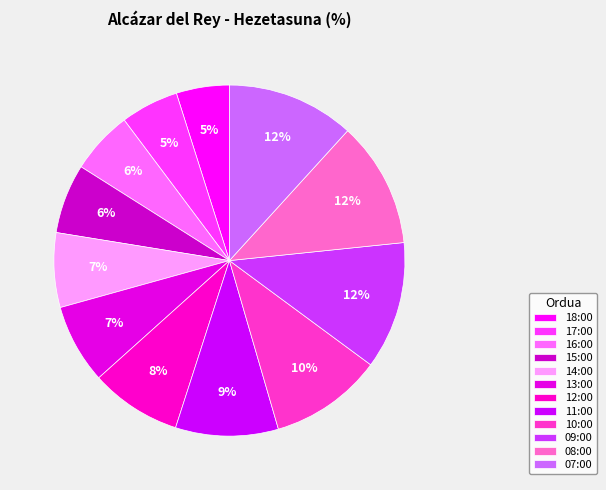

Is it true that 08:00 is 22% of the pie?

False